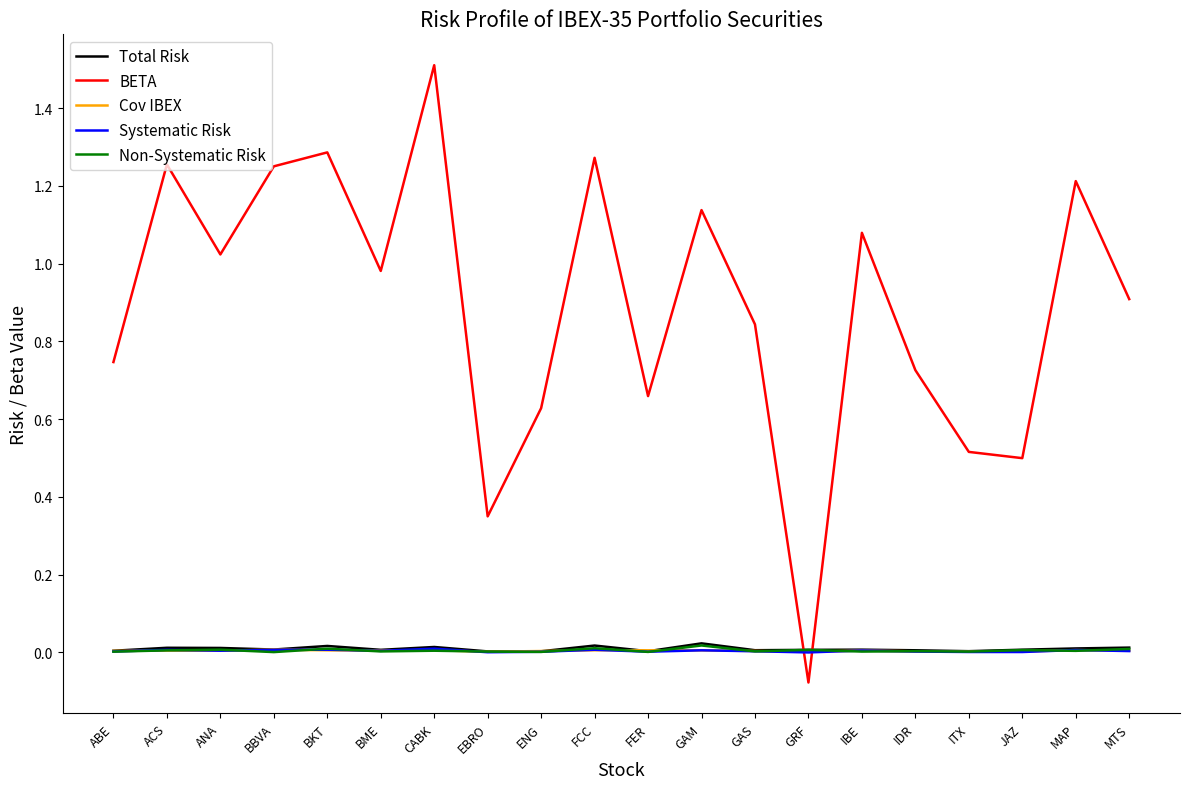

What is the maximum value shown in the chart?

1.5